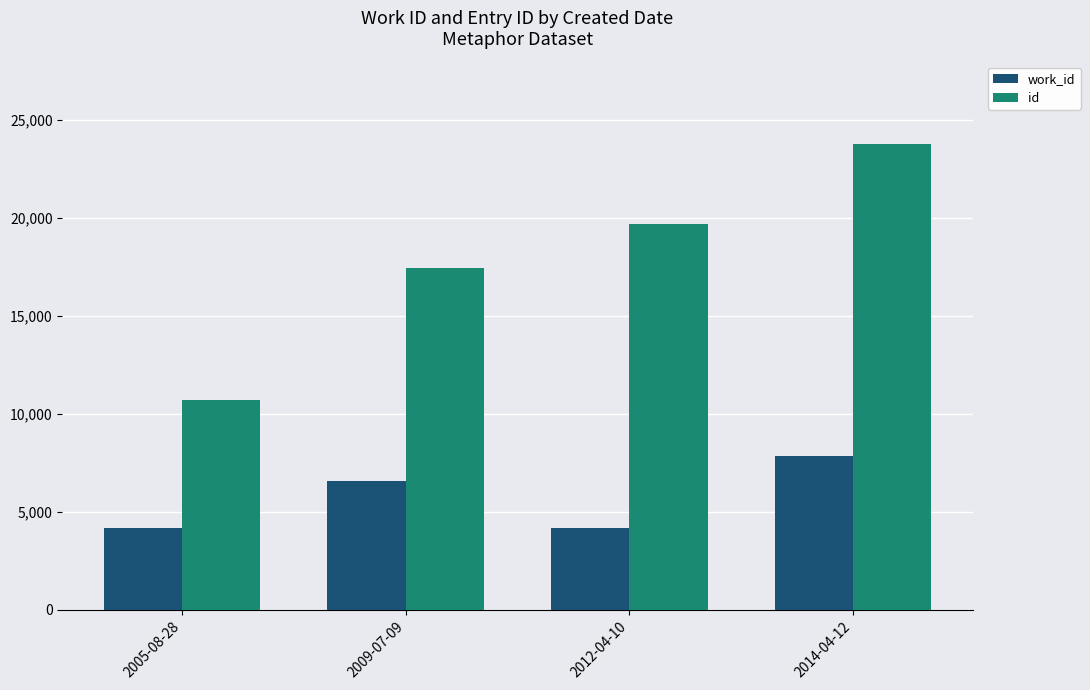

At which label is id closest to 17245?

2009-07-09